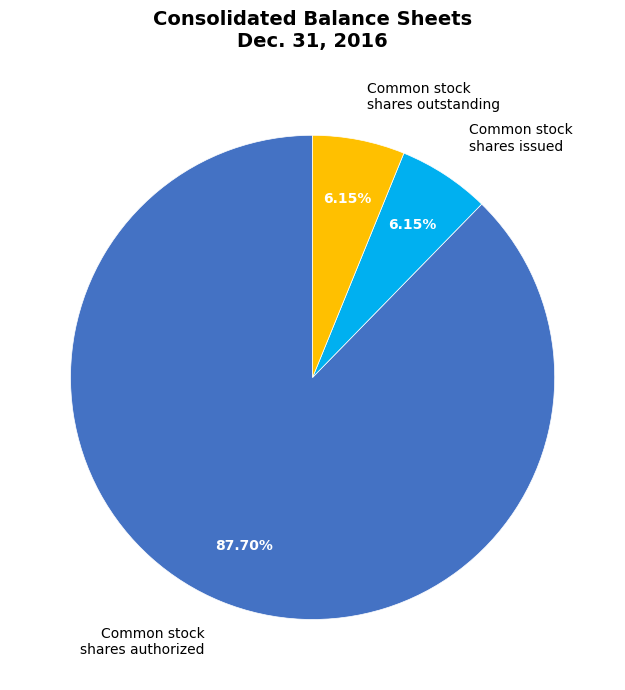

Is there a majority slice in this chart?

Yes